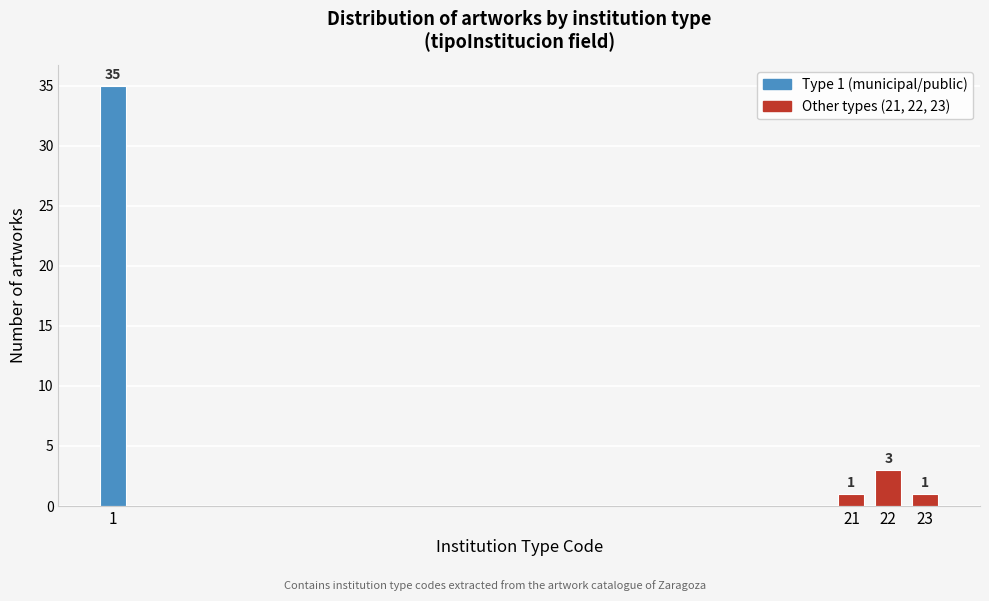

Reading left to right, what are all the values shown in this chart?

35	1	3	1